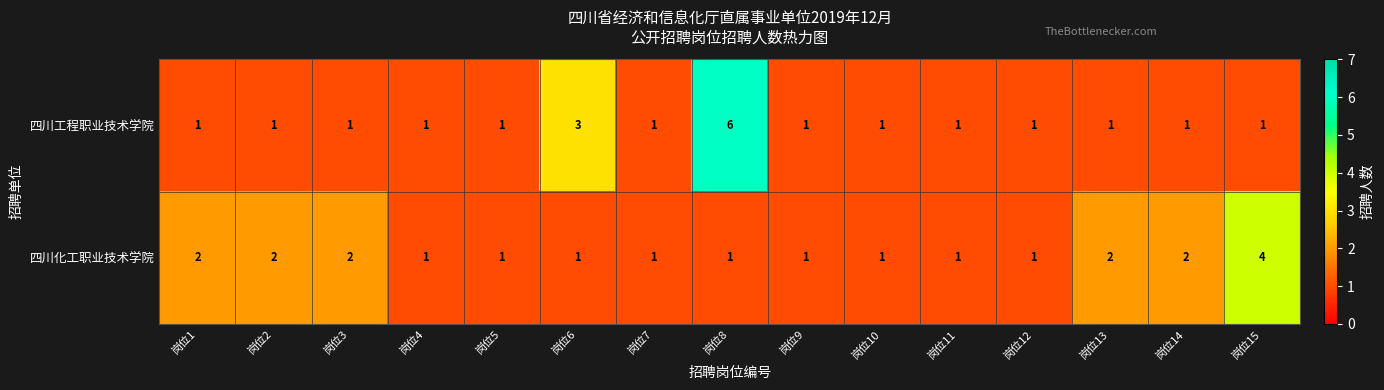

At which label does 四川工程职业技术学院 reach its peak?

岗位8